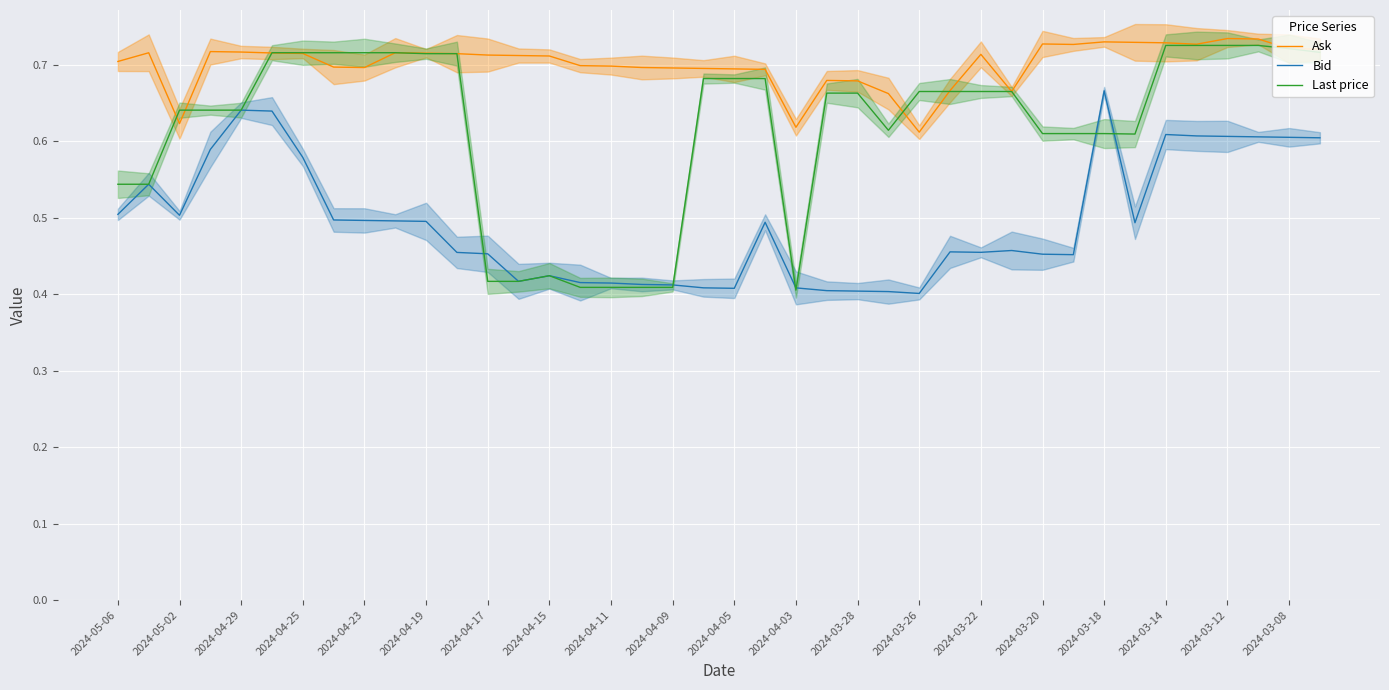

True or false: Bid and Ask intersect in this chart.

False